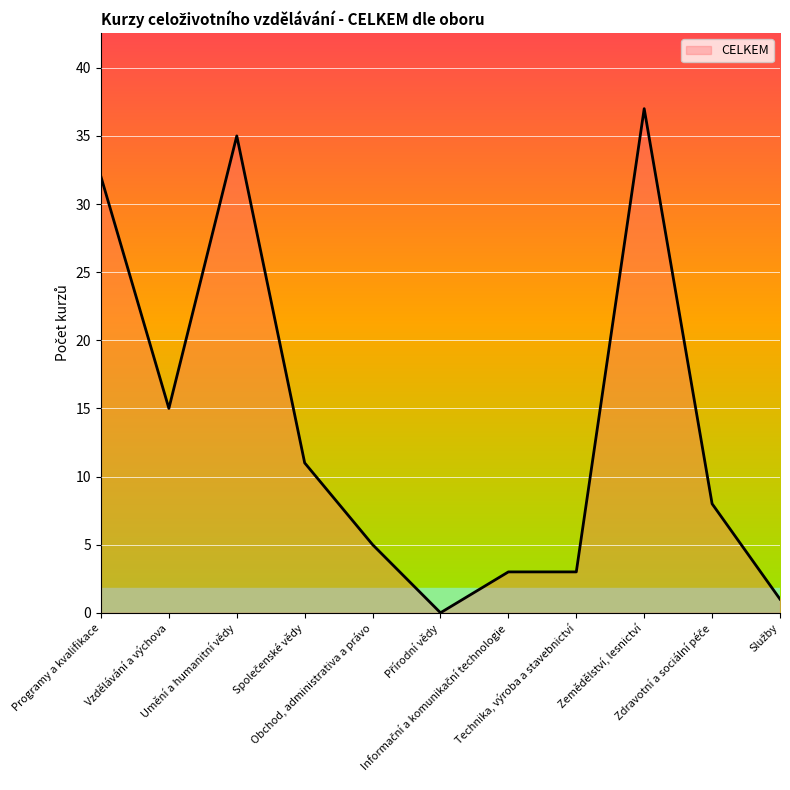

How many values are above zero?

10